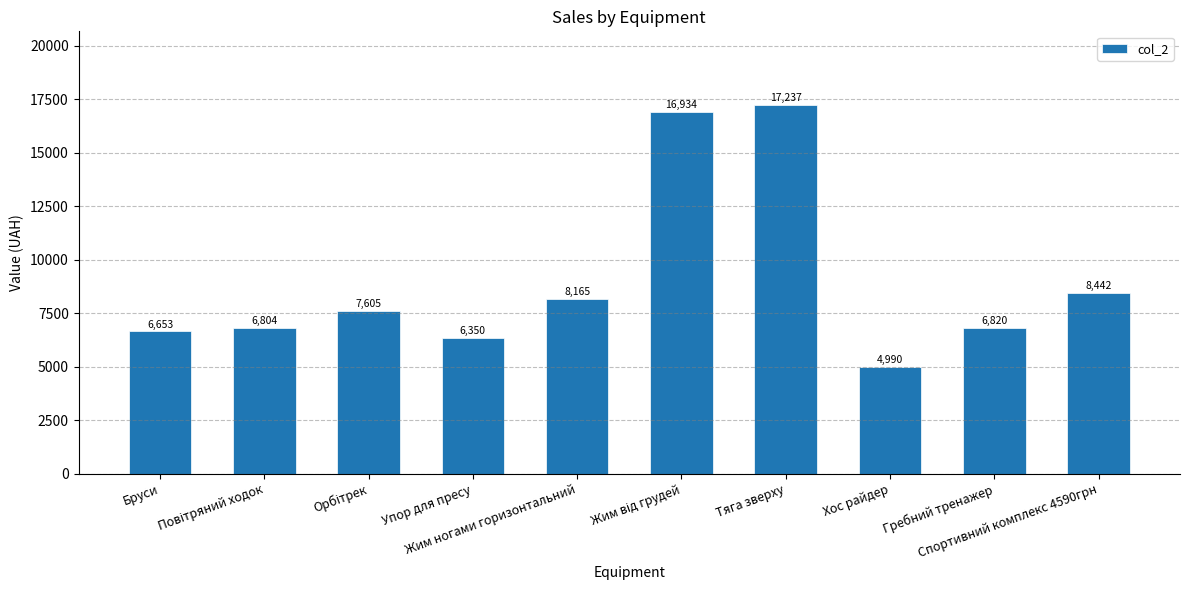

What is the label of the 6th bar from the right?

Жим ногами горизонтальний